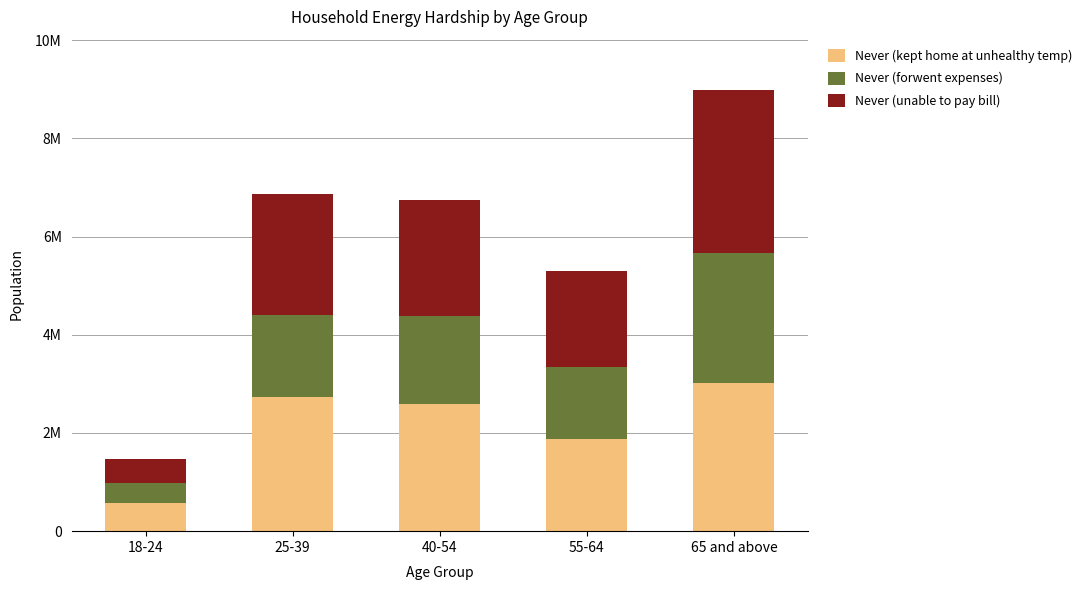

Where is Never (forwent expenses) nearest to the value 1524435?

55-64